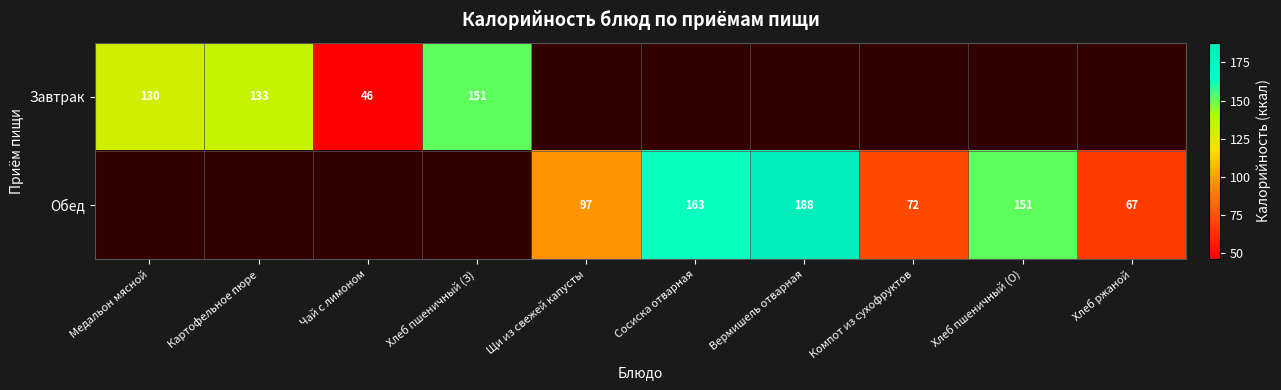

The value of Обед at Хлеб ржаной is 90. True or false?

False